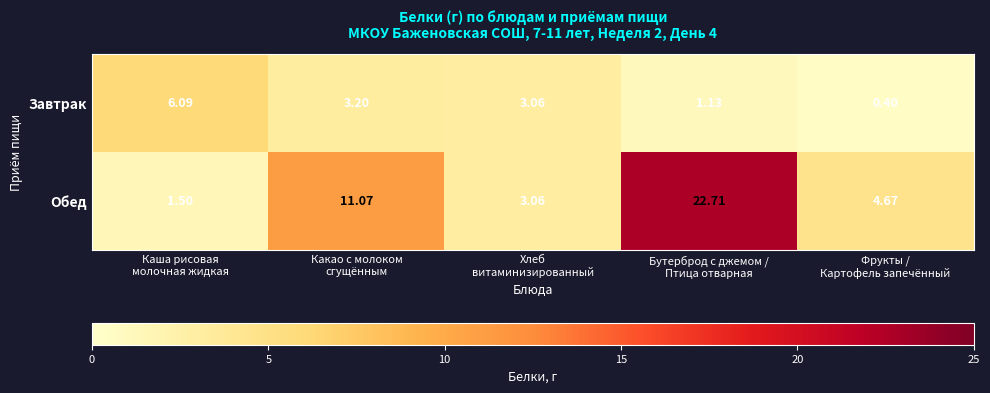

Which series has the largest total across all categories?

Обед